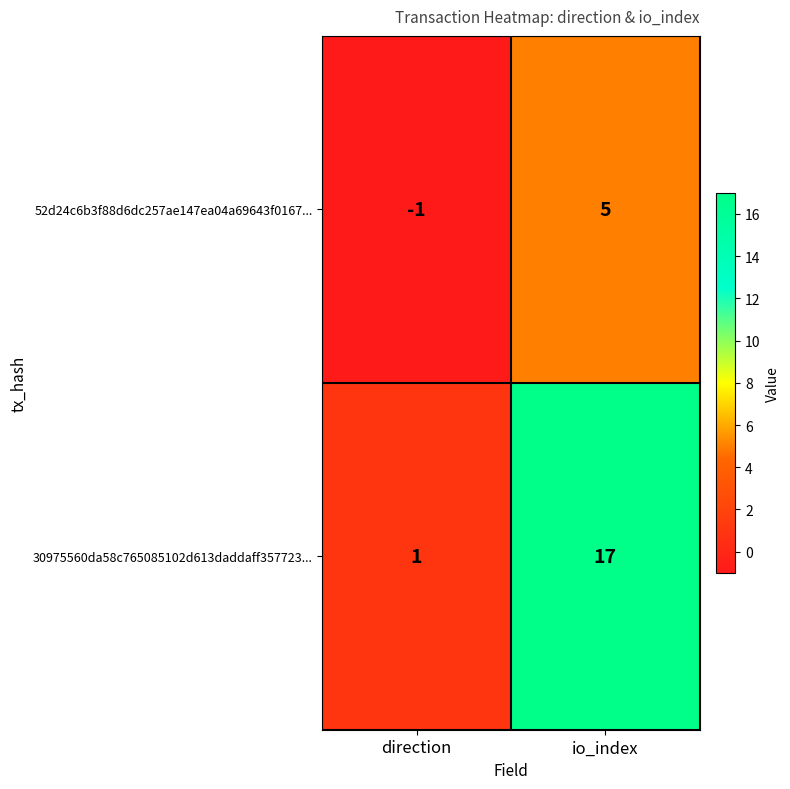

What value does the 52d24c6b3f88d6dc257ae147ea04a69643f0167... series have at io_index?

5